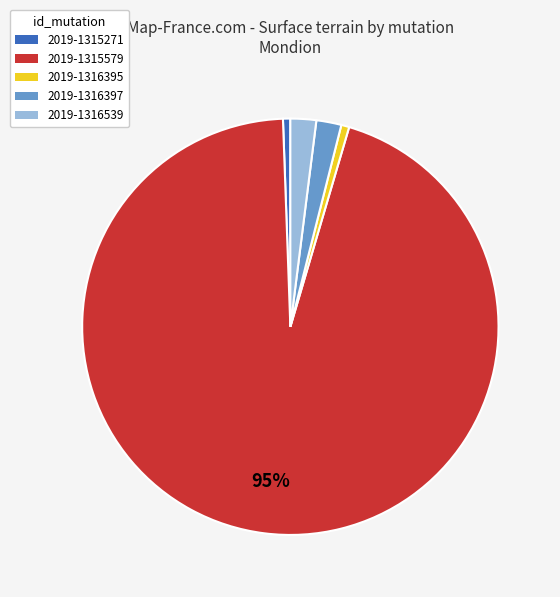

Is there a majority slice in this chart?

Yes